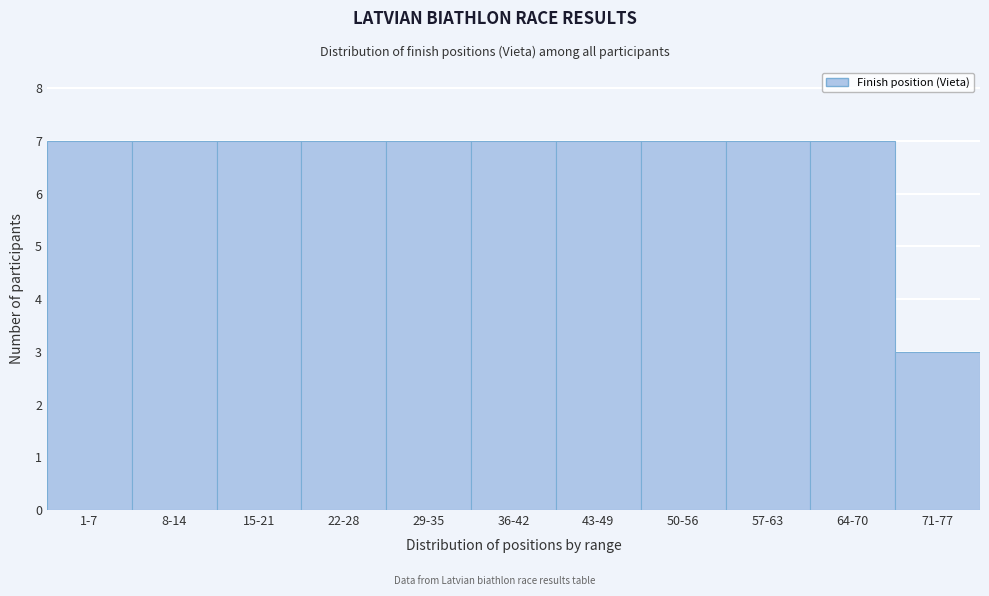

Reading right to left, extract all data points from this chart.

71-77=3	64-70=7	57-63=7	50-56=7	43-49=7	36-42=7	29-35=7	22-28=7	15-21=7	8-14=7	1-7=7